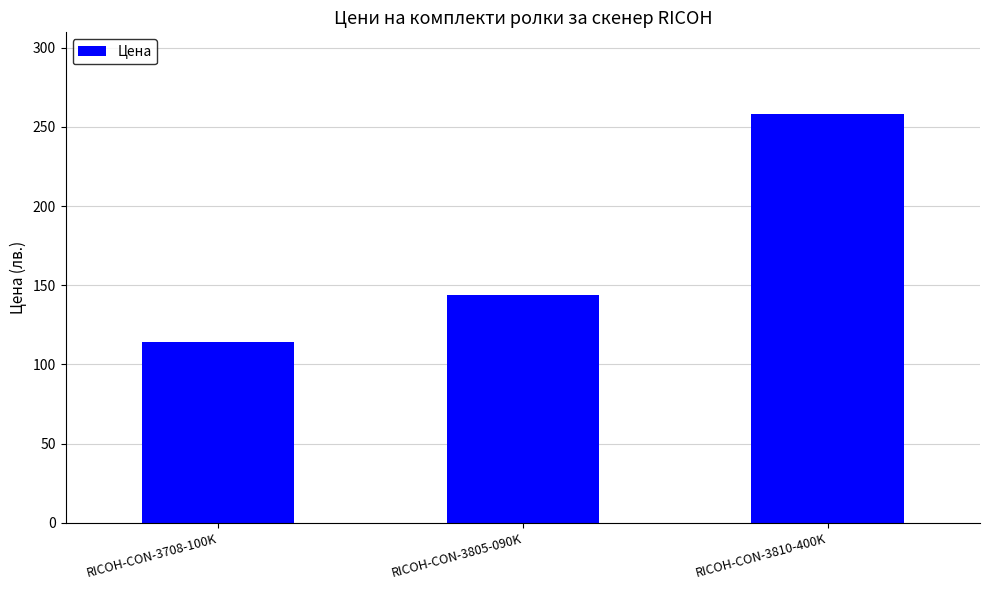

Which label corresponds to the largest value in the chart?

RICOH-CON-3810-400K